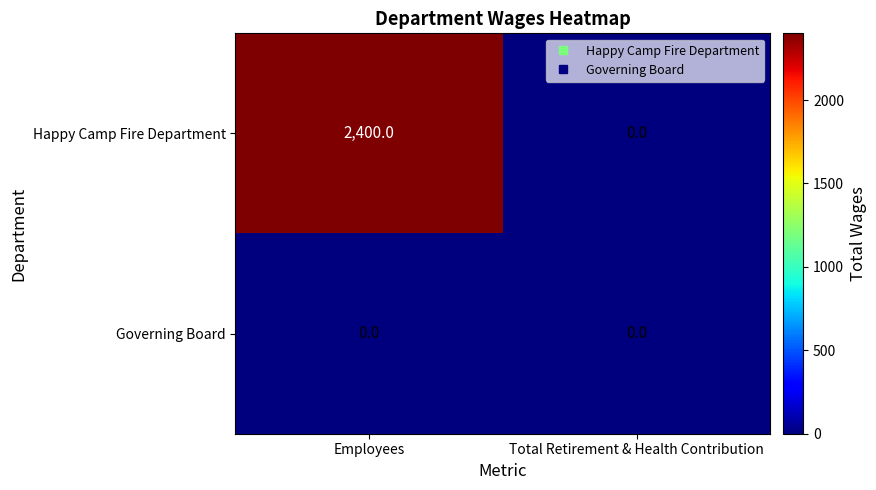

Between Employees and Total Retirement & Health Contribution, which series saw the biggest shift?

Happy Camp Fire Department